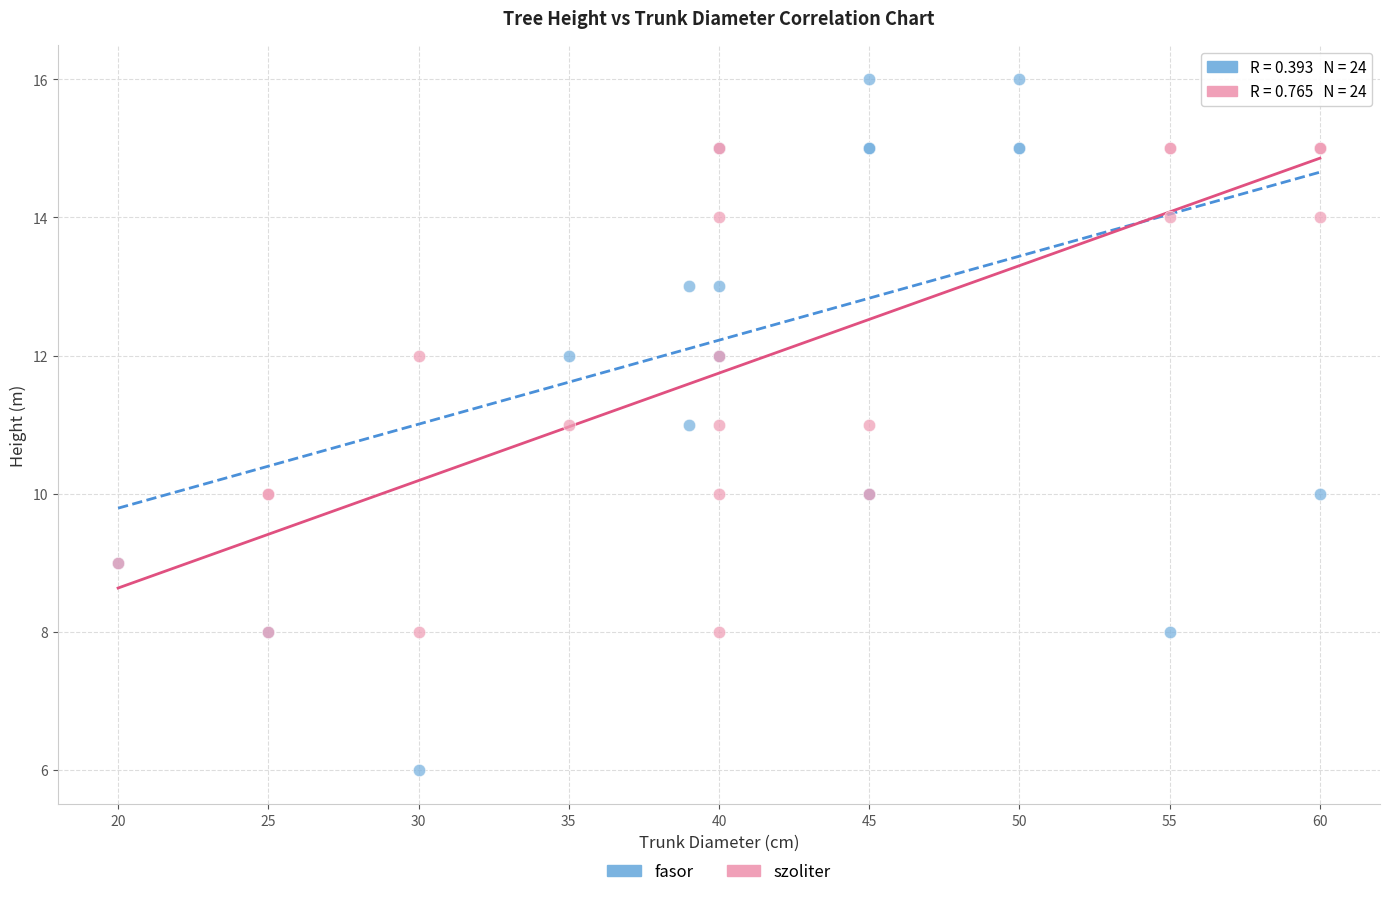

Which series has the widest spread of Y values?

fasor